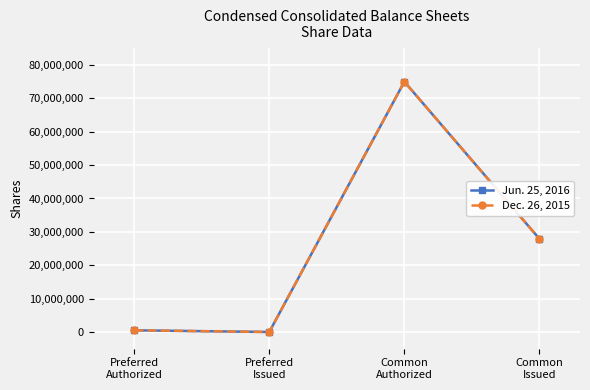

Is the value of Dec. 26, 2015 at Preferred
Authorized greater than the value of Jun. 25, 2016 at Preferred
Authorized?

No